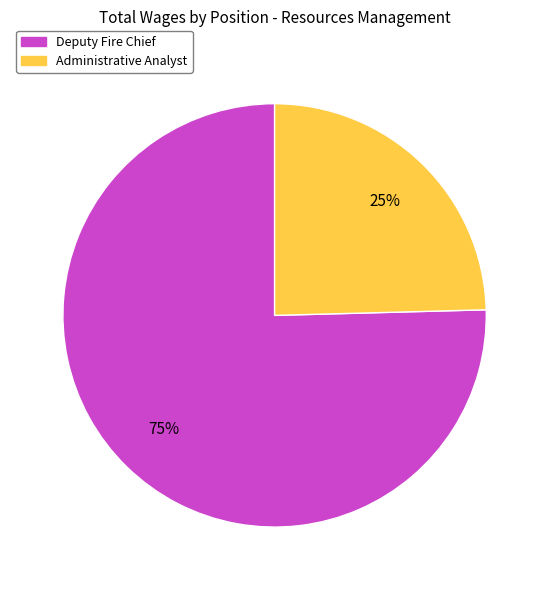

To the nearest percent, what is the combined percentage of Administrative Analyst and Deputy Fire Chief?

100%